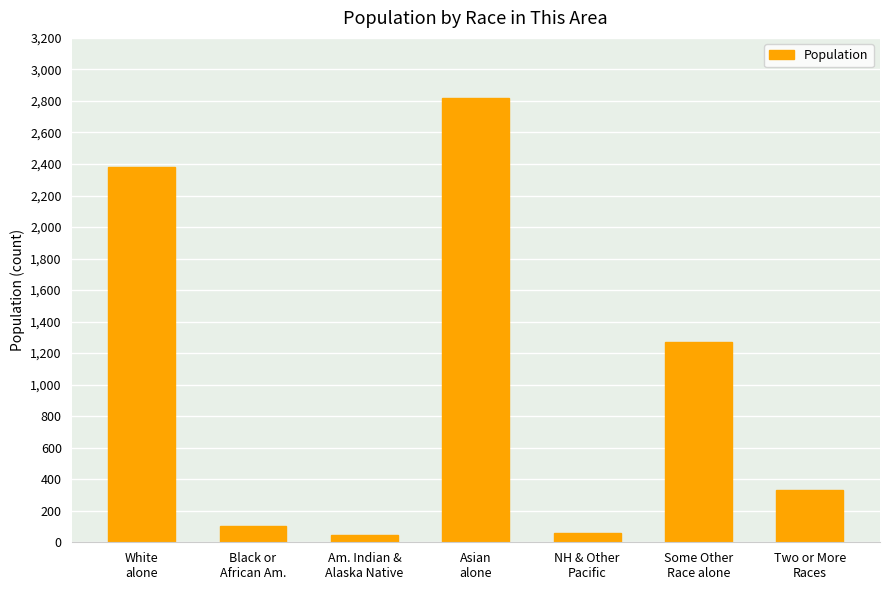

What is the maximum value shown in the chart?

2821